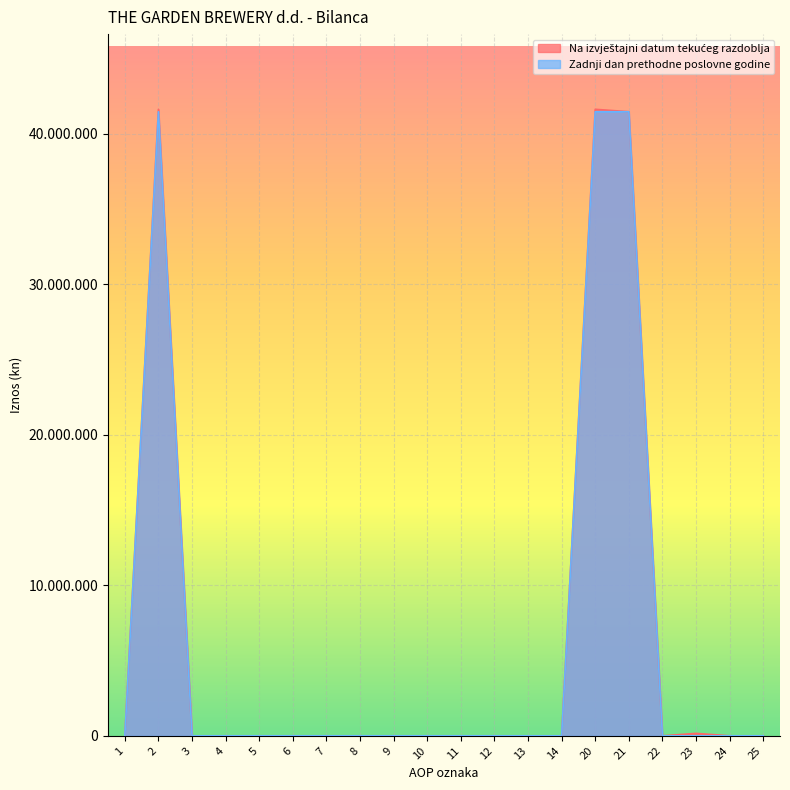

At which category is the sum across all series the highest?

2